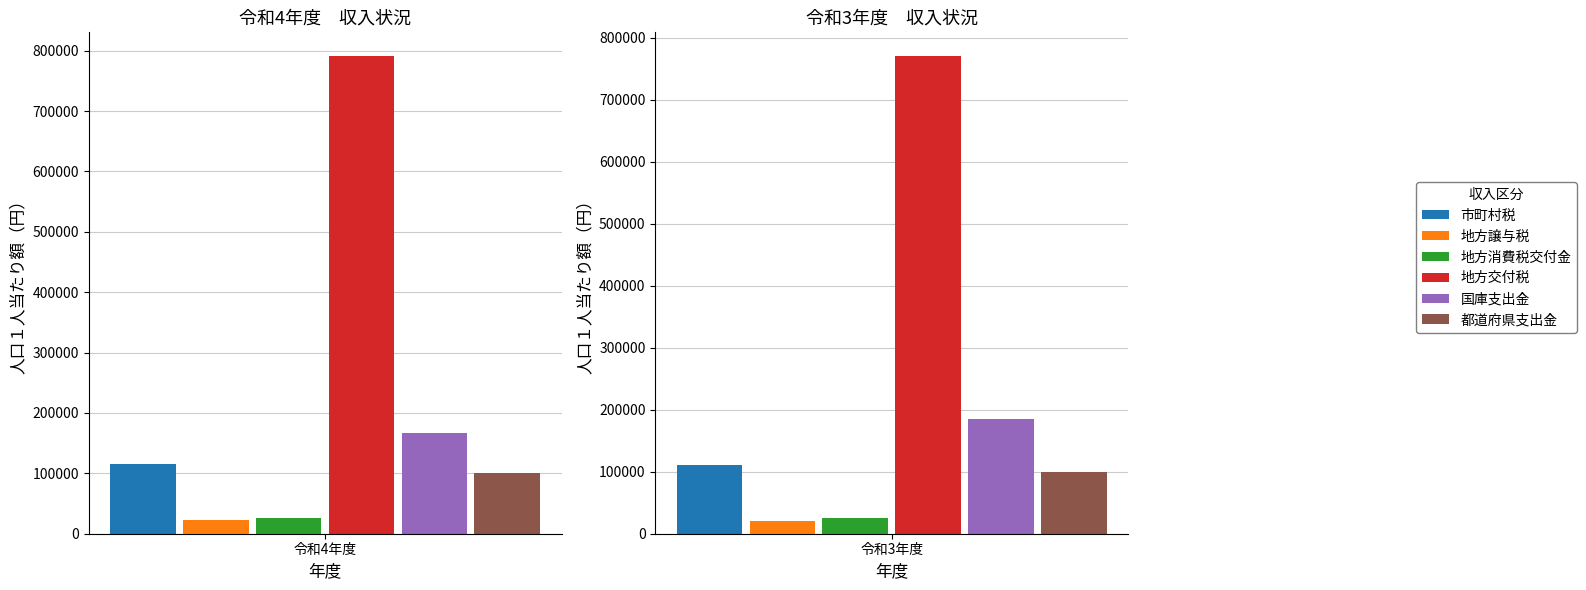

How many 地方消費税交付金 values are between 25678 and 26167?

2